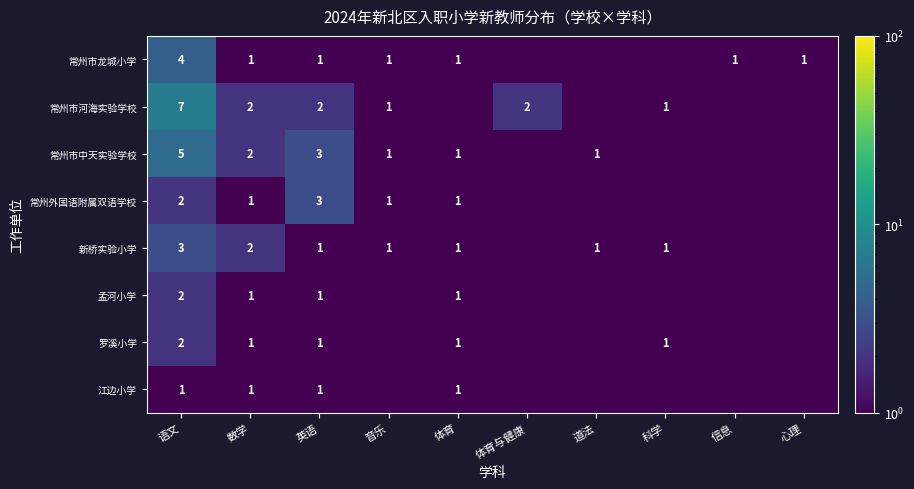

At which category does the chart reach its minimum across all series?

体育与健康